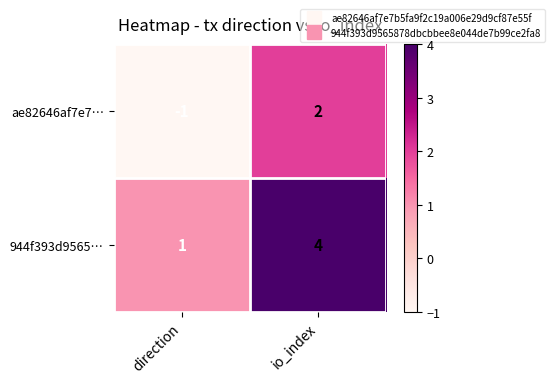

Count the number of categories in the chart.

2